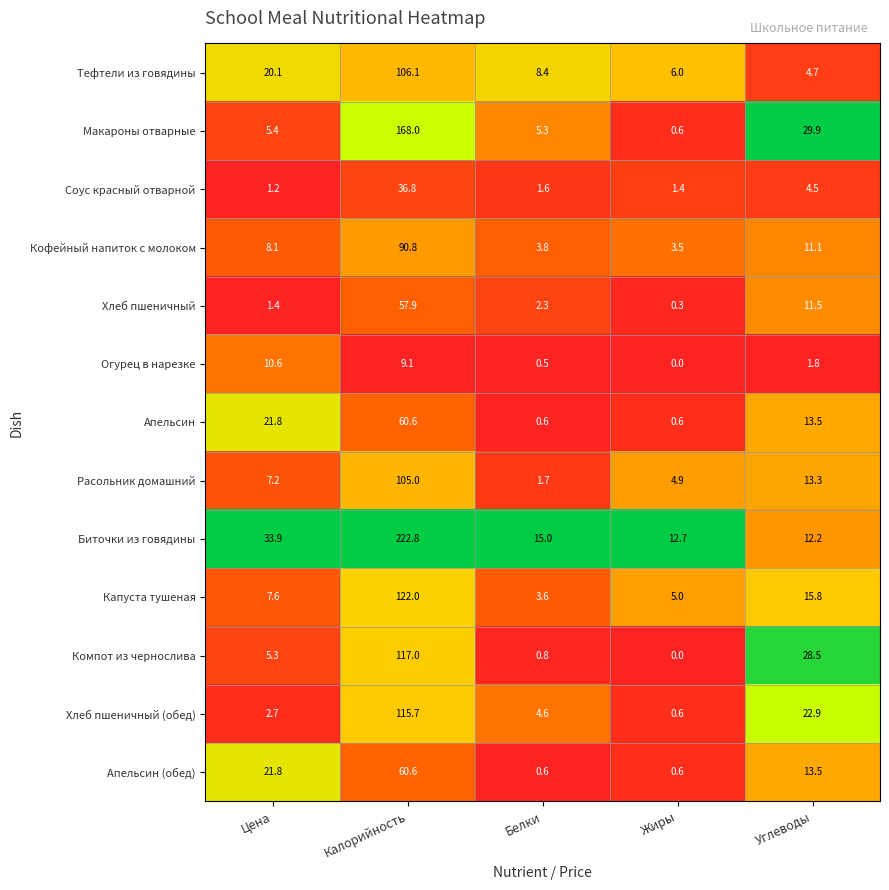

What is the difference between the second highest and second lowest values in the Апельсин (обед) series?

21.2